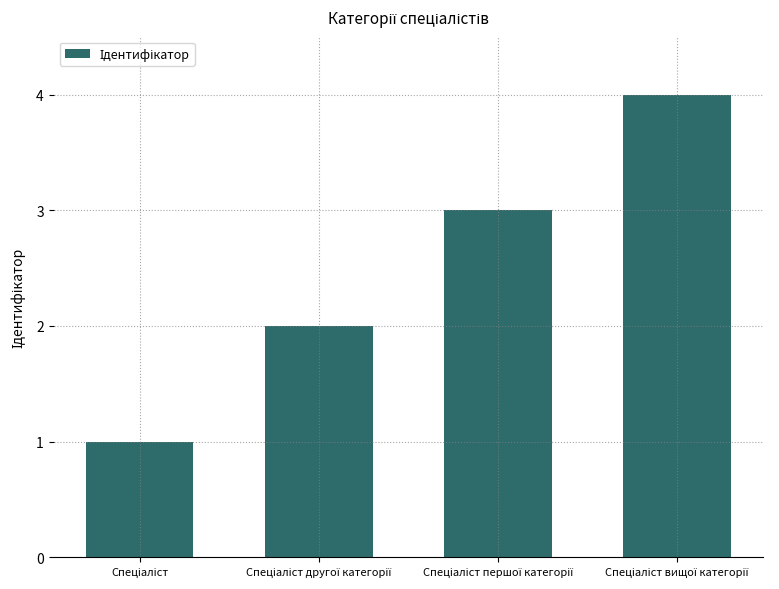

How many values are below 3?

2